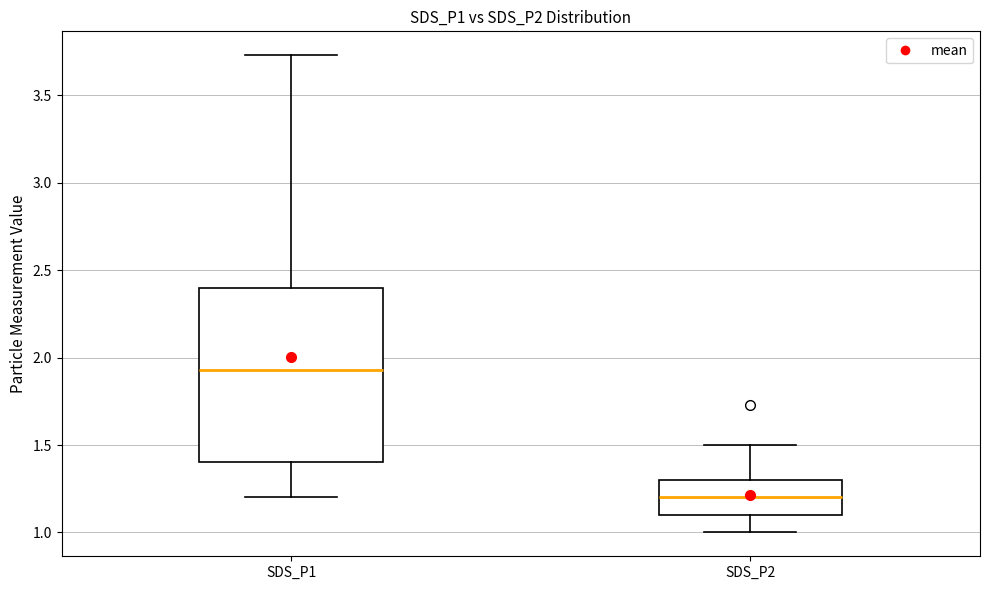

Reading left to right, transcribe this box plot: for each box, give where its median line is, the range the box spans, and where its two whiskers end, as read against the y-axis. The values are not printed on the chart, so give them approximately, as read against the axis.

SDS_P1: median 1.95, box 1.40 to 2.40, whiskers 1.20 to 3.75
SDS_P2: median 1.20, box 1.10 to 1.30, whiskers 1.00 to 1.50